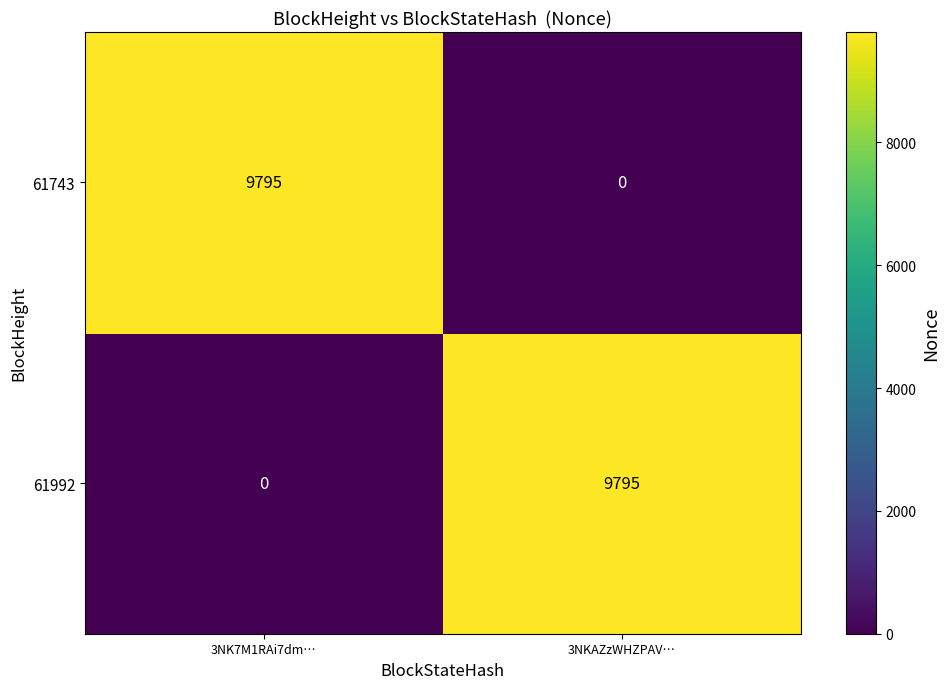

Which category has the highest value in the 61992 series?

3NKAZzWHZPAV…